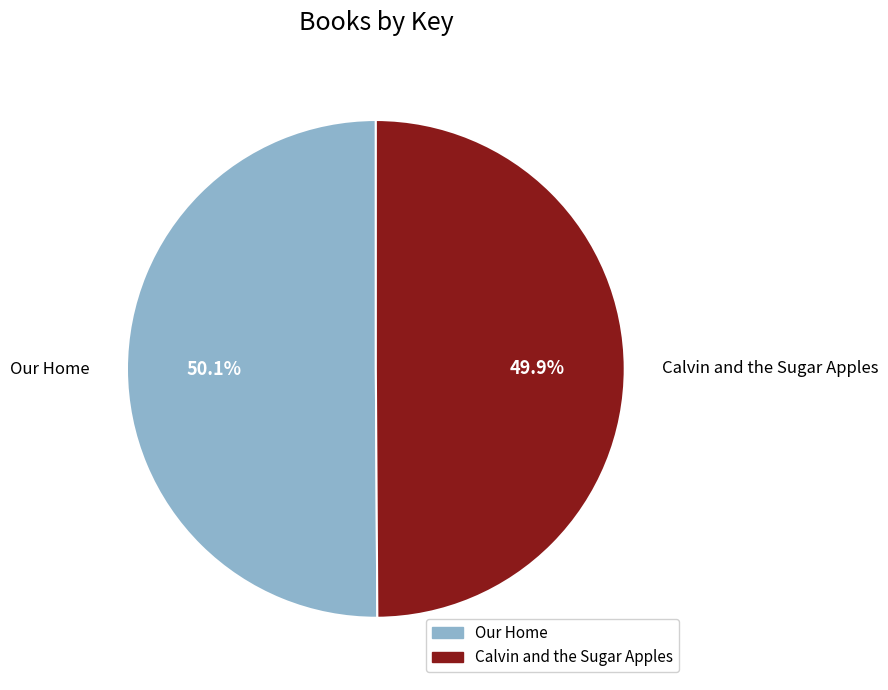

True or false: Our Home accounts for 50% of the total.

True